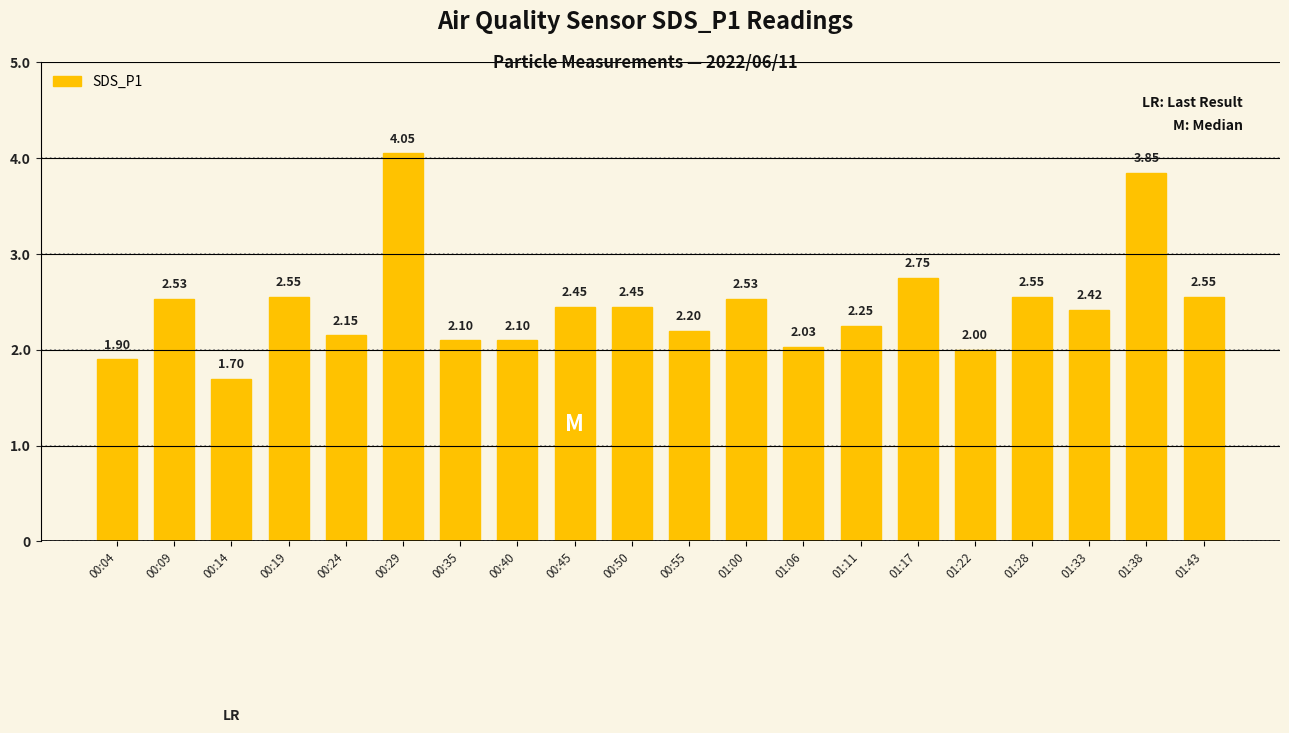

The value at 01:11 is 2.9. True or false?

False